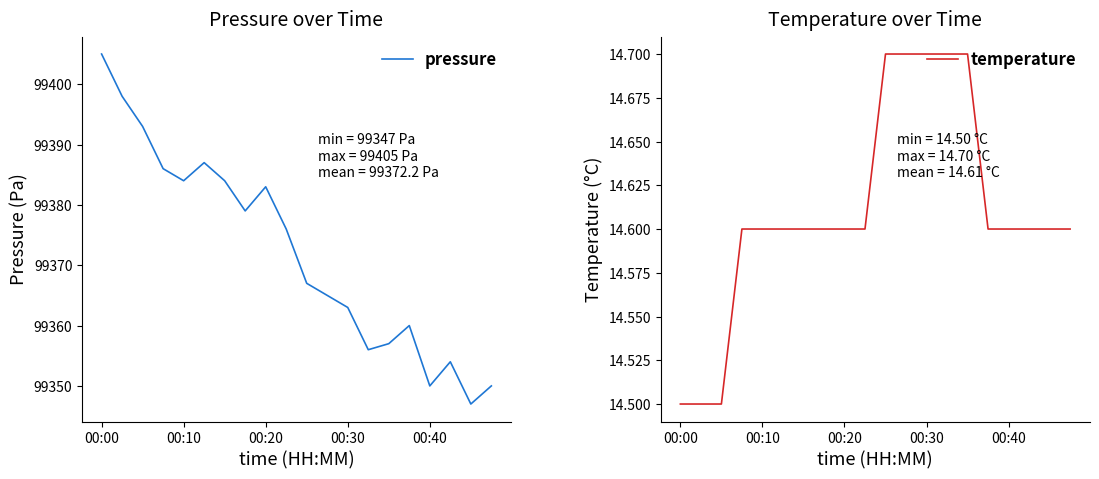

What position from the right is 13?

7